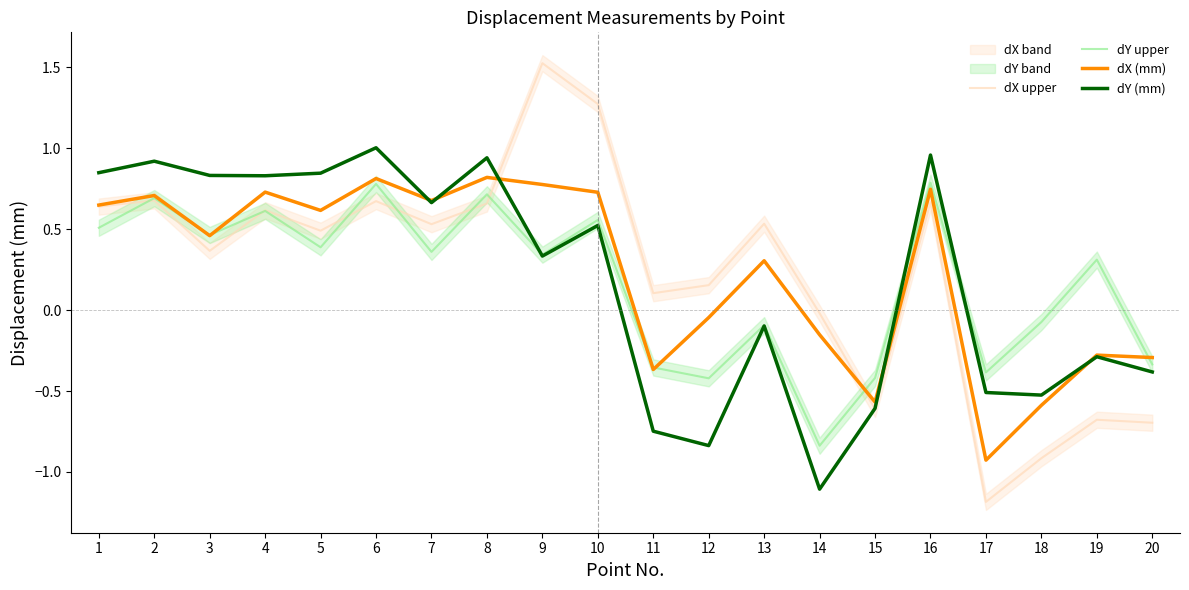

True or false: dY upper has more than 2 interior local peaks.

True